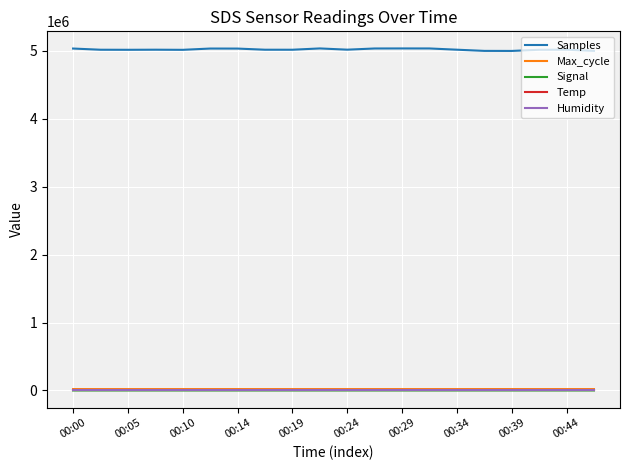

Which series has the widest spread of values?

Samples